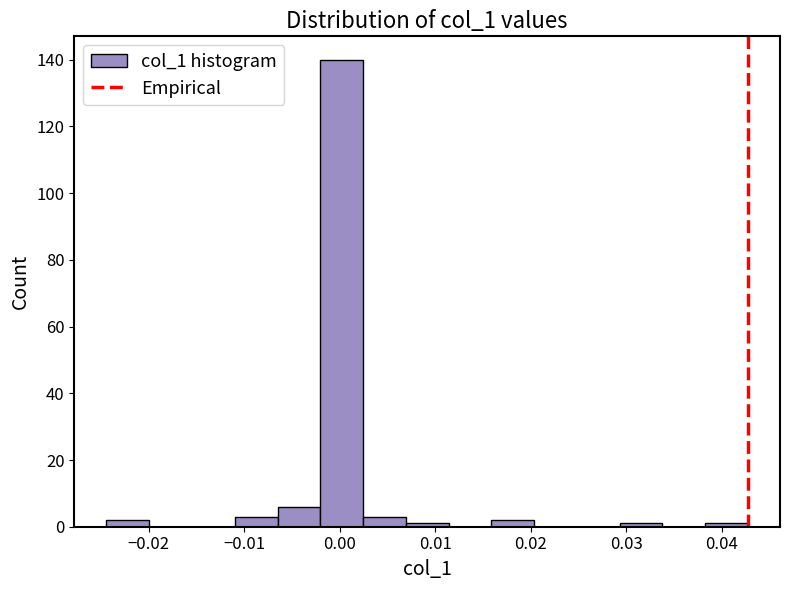

Over which range of the x-axis is the bar tallest?

-0.002 to 0.002